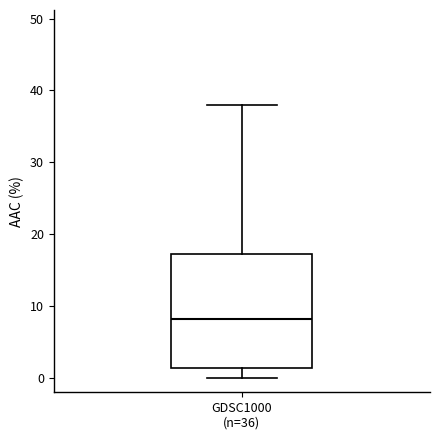

Where is the upper edge of the box for GDSC1000 (n=36) on the y-axis? The values are not printed on the chart, so give them approximately, as read against the axis.

17